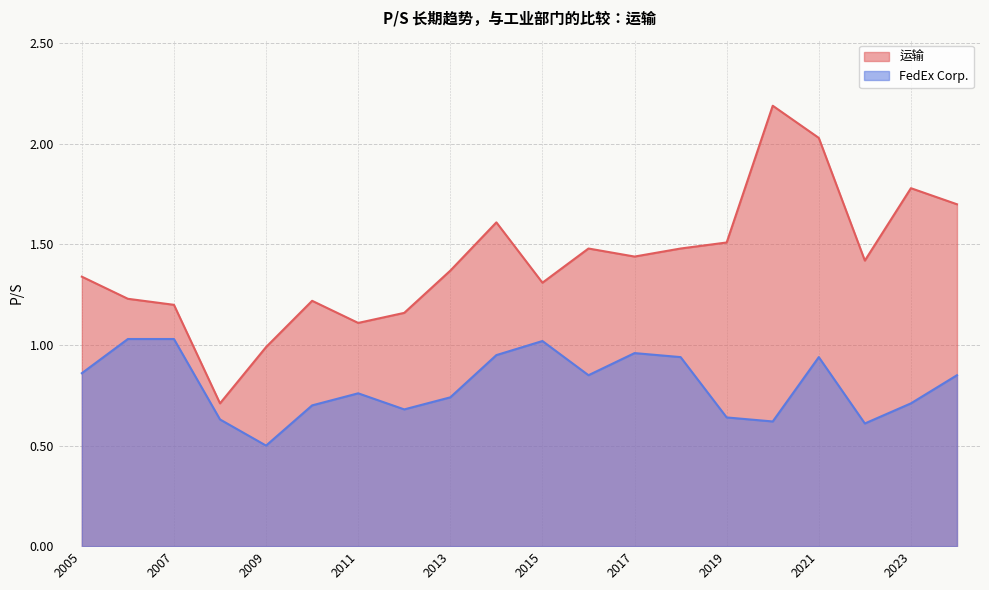

Which series changed the most between 2020-07-20 and 2013-07-15?

运输